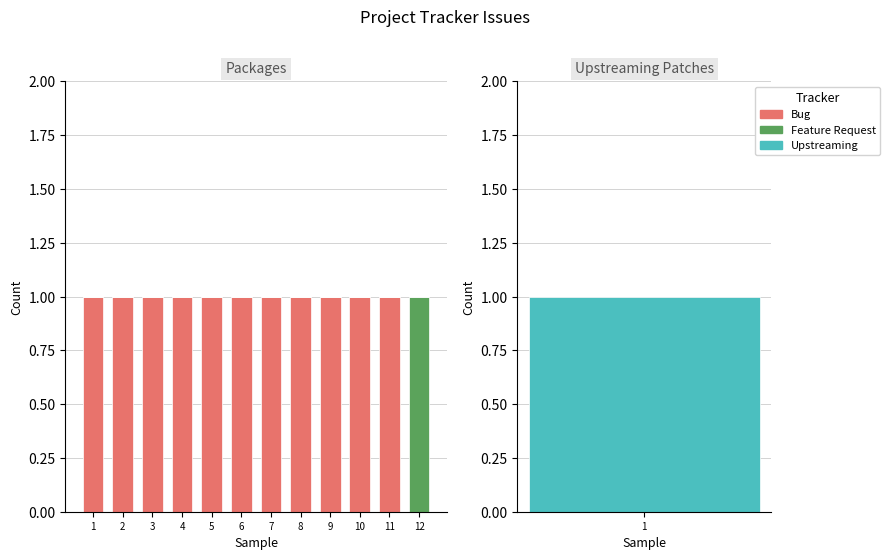

At which category is the sum across all series the highest?

1